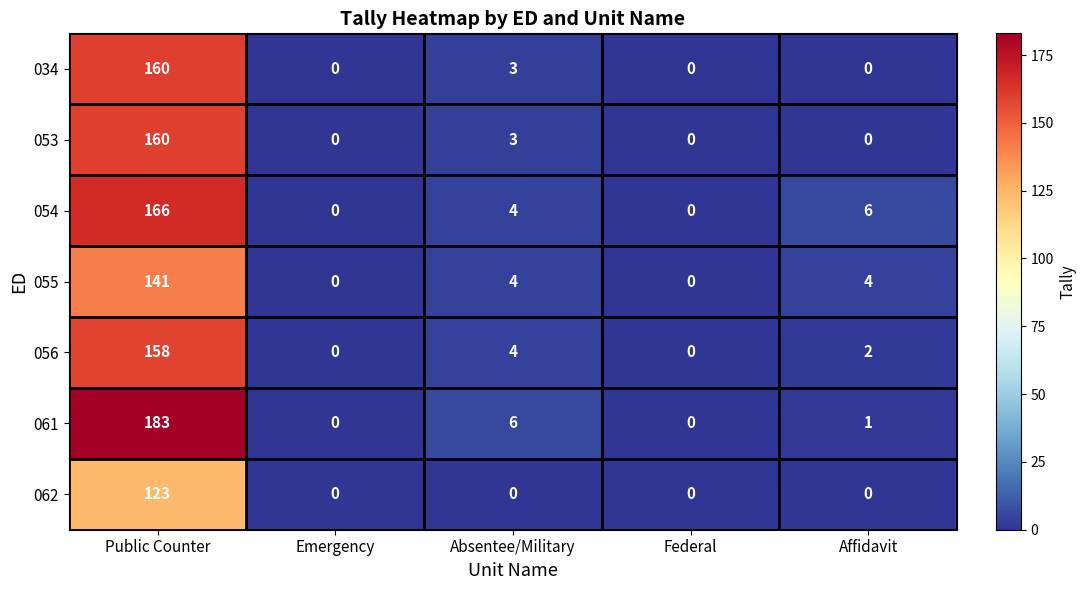

True or false: 061 has a value of 183 at Public Counter.

True